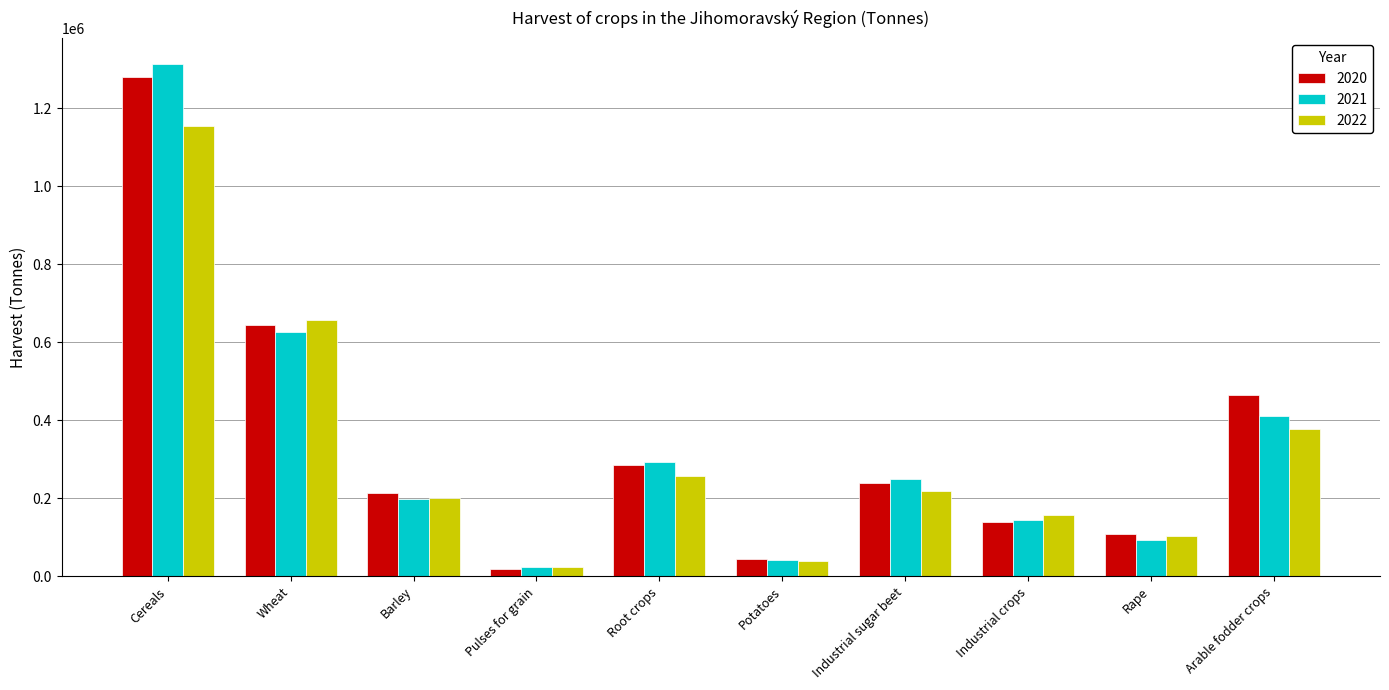

What is the difference between the maximum and minimum values in the 2022 series?

1129798.2